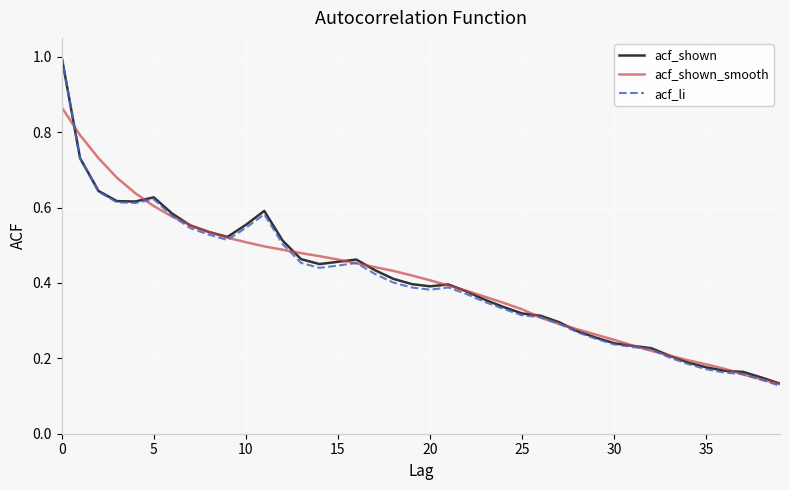

What is the maximum value for acf_li?

1.0